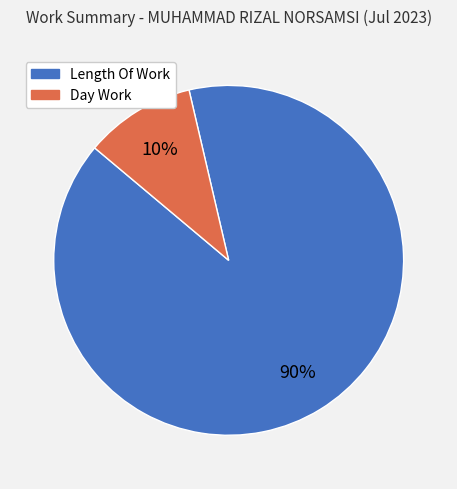

Is there any slice that represents more than half of the pie?

Yes